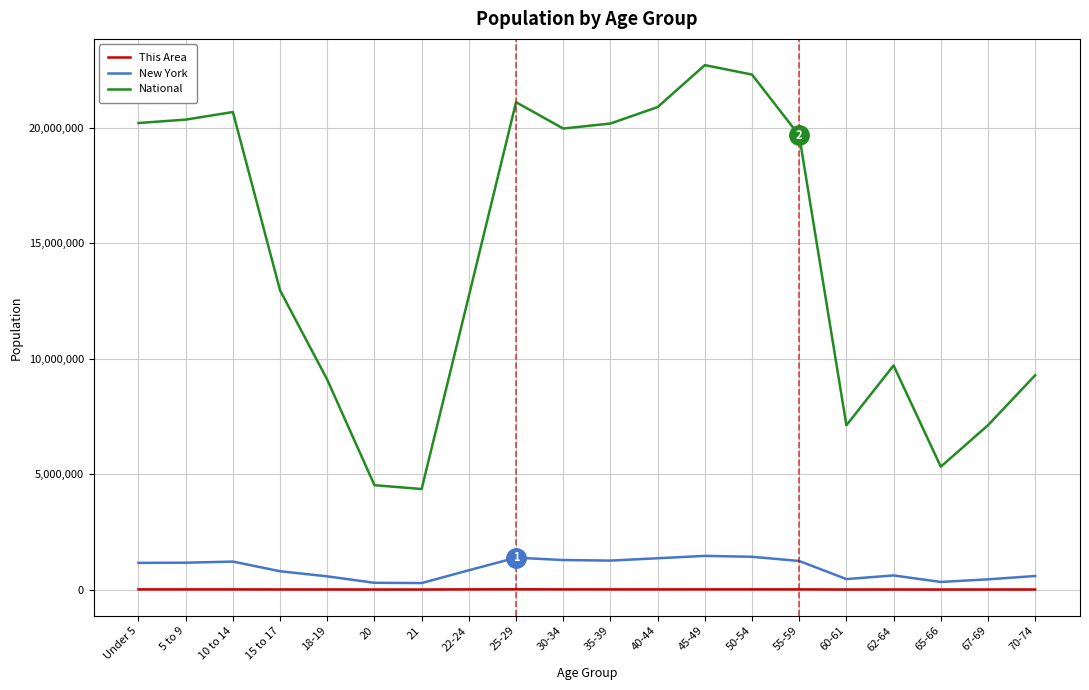

At how many categories does at least one series exceed 3622636?

20